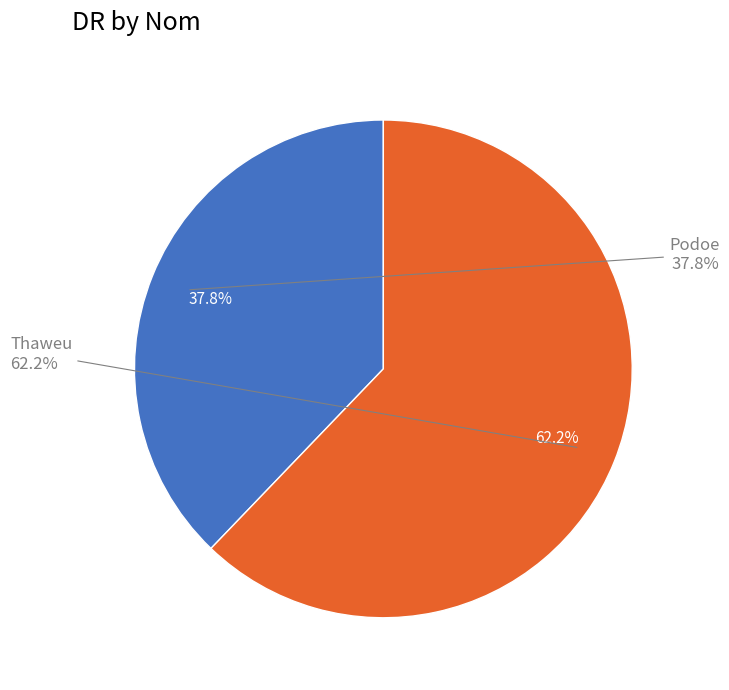

What is the total percentage of Podoe and Thaweu?

100.0%